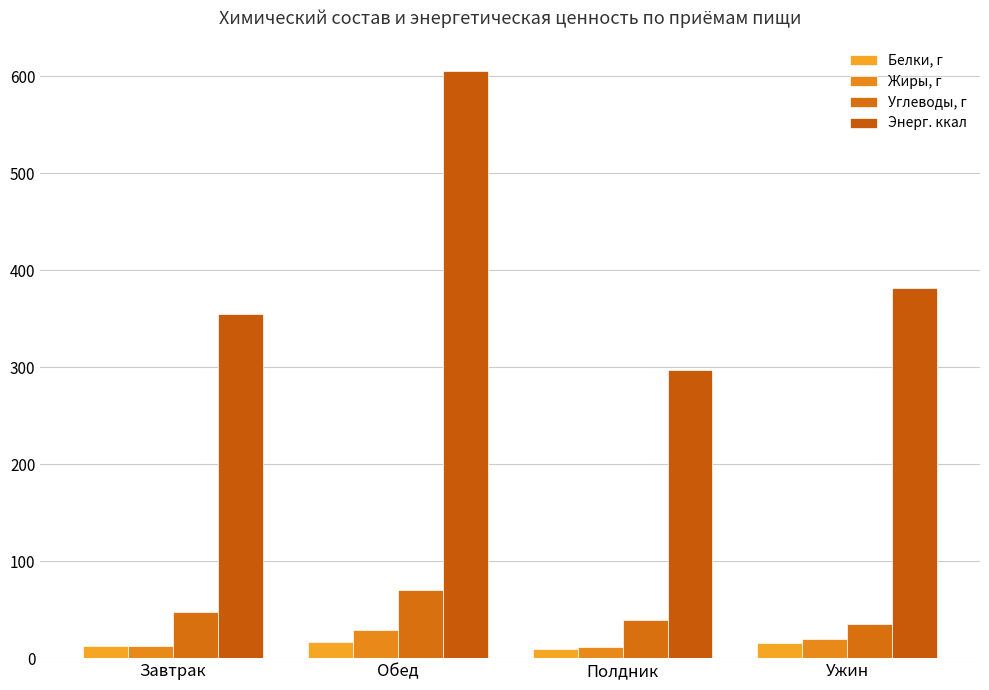

Is it true that Углеводы, г equals 39.7 at Полдник?

True